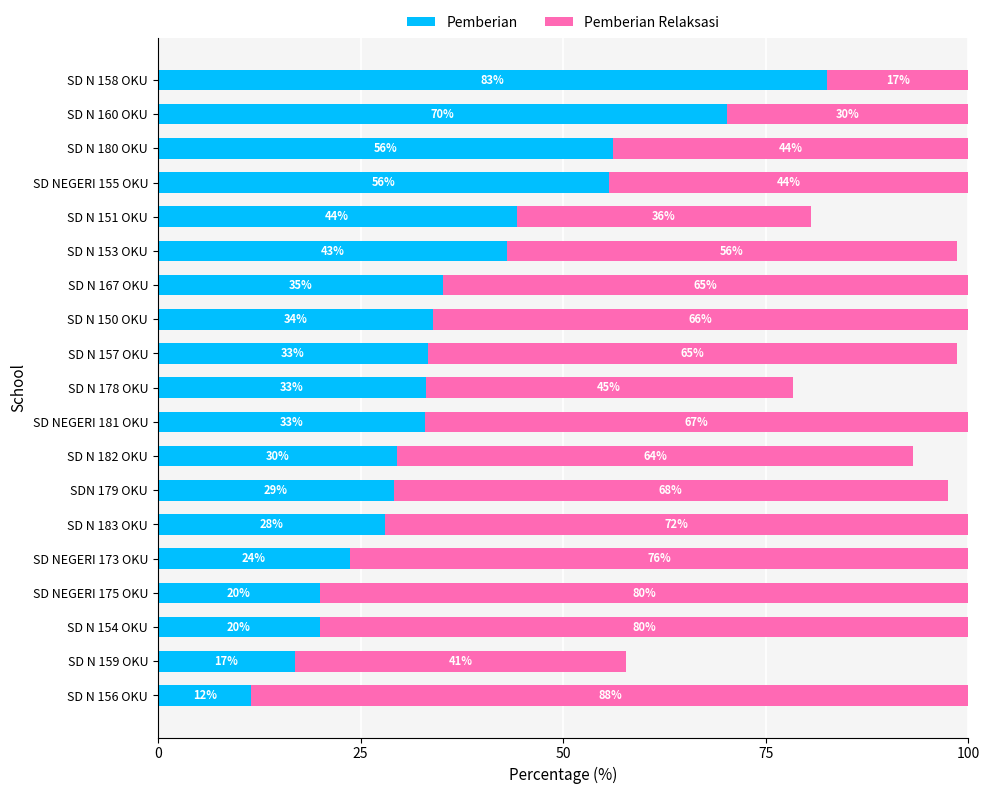

What are all the series names shown in the legend?

Pemberian, Pemberian Relaksasi